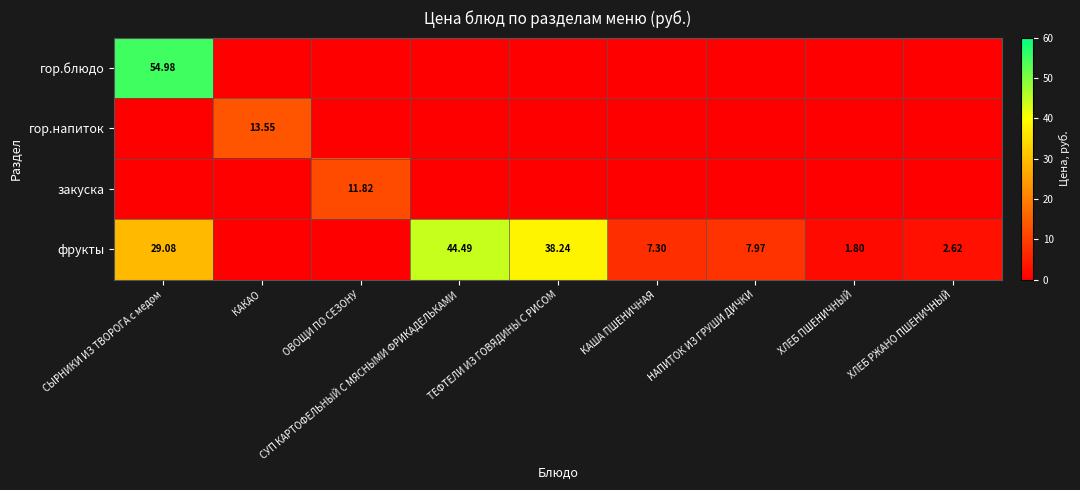

What is the sum of all гор.блюдо values?

55.0